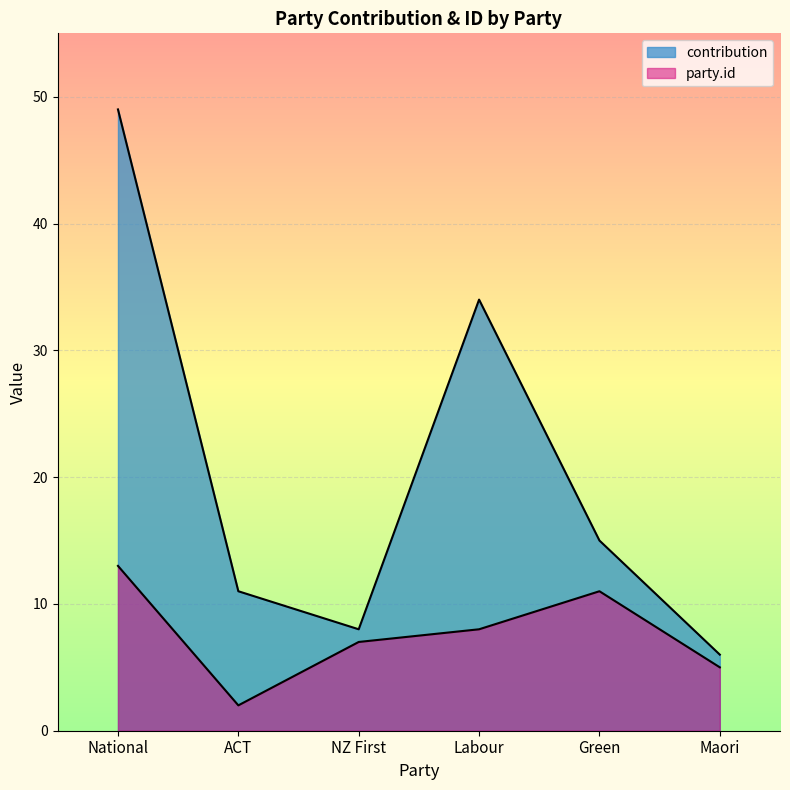

Reading left to right, transcribe all the data shown in this chart.

contribution: National=49	ACT=11	NZ First=8	Labour=34	Green=15	Maori=6
party.id: National=13	ACT=2	NZ First=7	Labour=8	Green=11	Maori=5